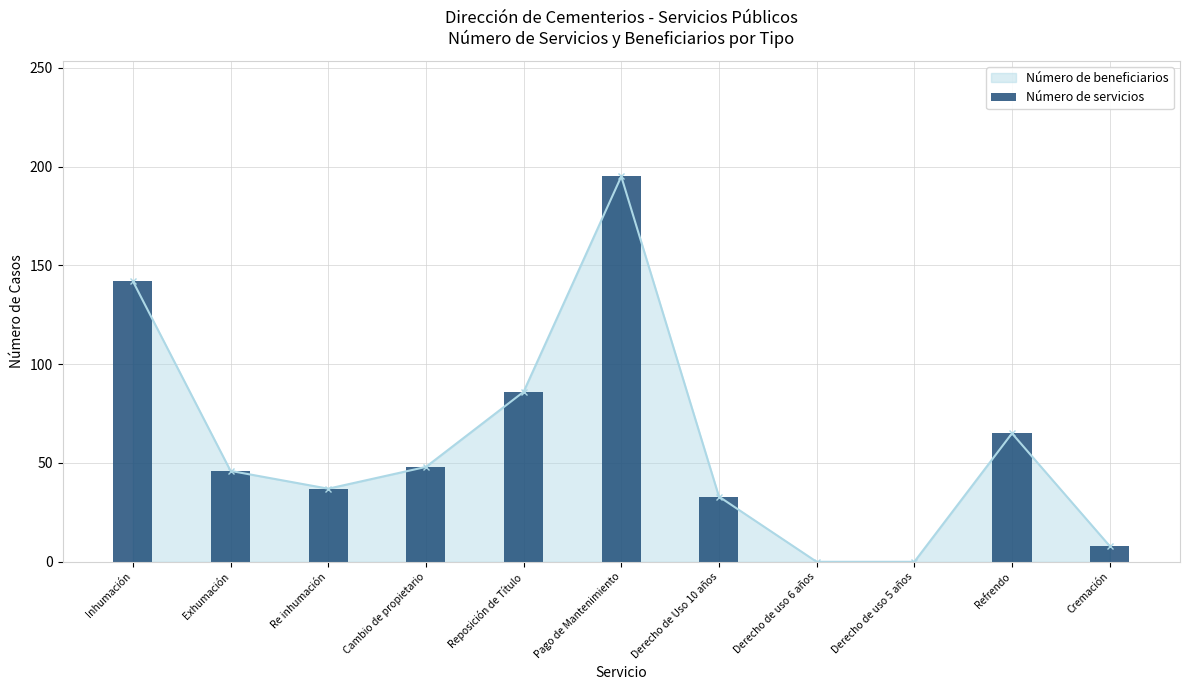

Rank the categories by value from lowest to highest.

Derecho de uso 6 años, Derecho de uso 5 años, Cremación, Derecho de Uso 10 años, Re inhumación, Exhumación, Cambio de propietario, Refrendo, Reposición de Título, Inhumación, Pago de Mantenimiento